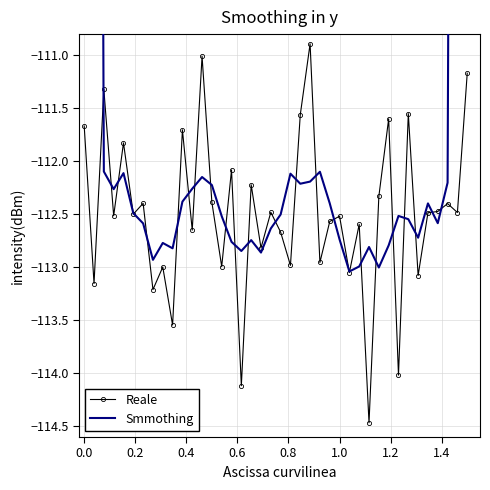

Rank the series by their maximum value, from lowest to highest.

Reale, Smmothing